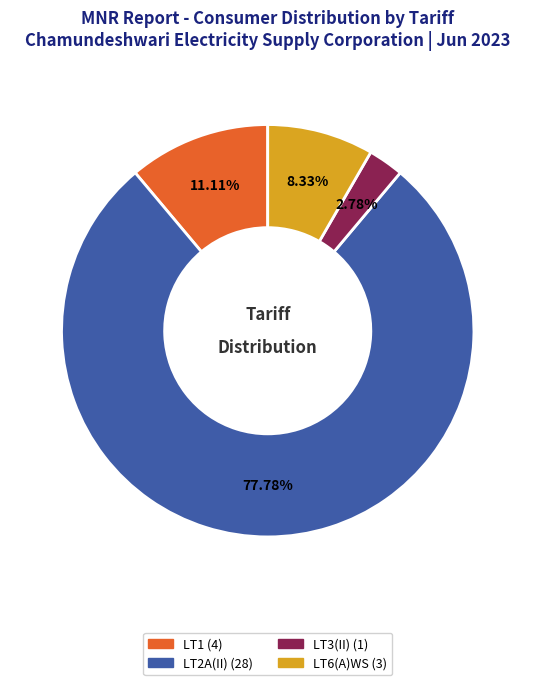

What is the majority slice?

LT2A(II)